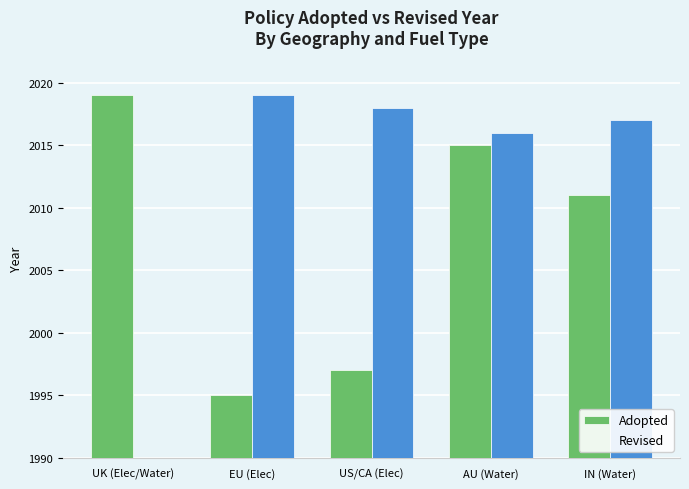

What is the maximum value shown in the chart?

2019